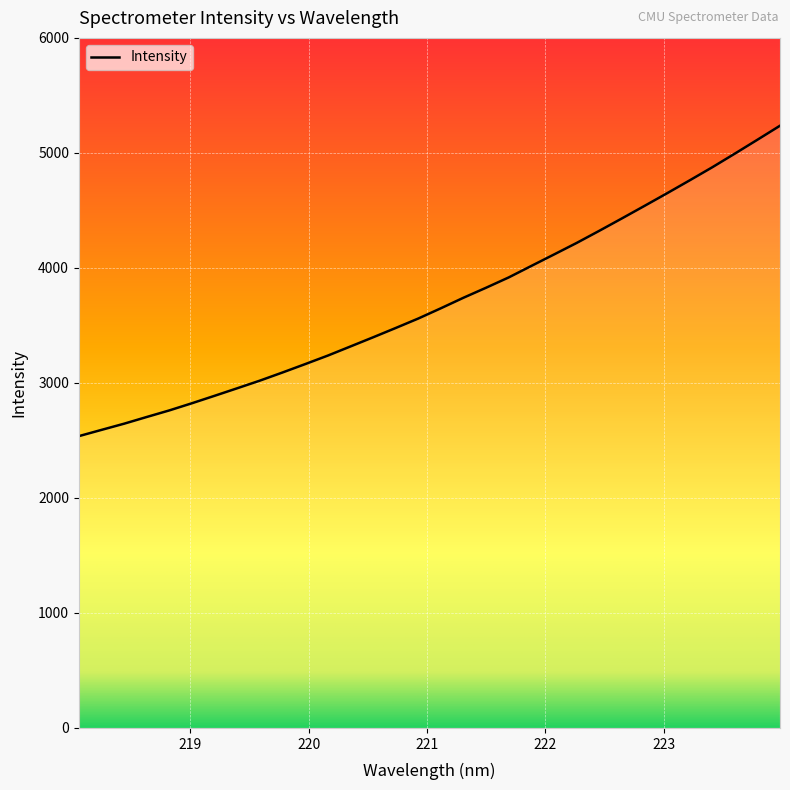

What is the minimum value shown in the chart?

2537.2